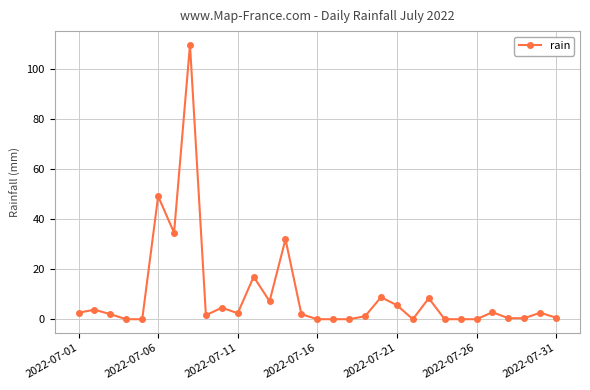

True or false: the data has more than 2 interior local peaks.

True